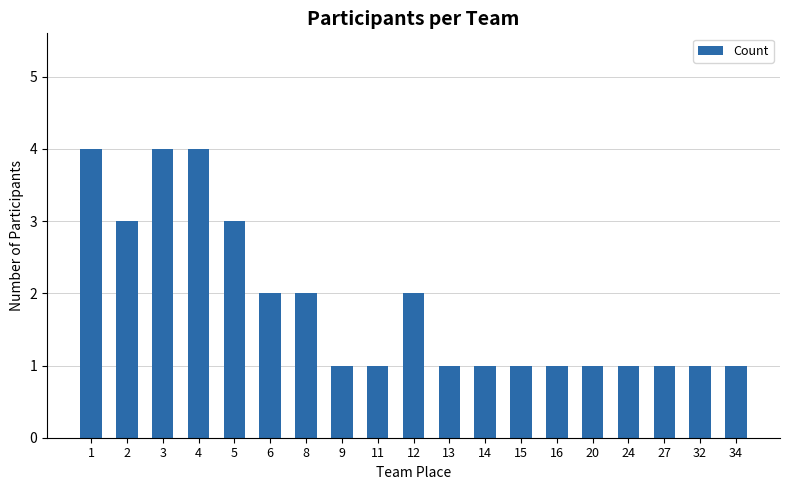

The value at 27 is 1. True or false?

True